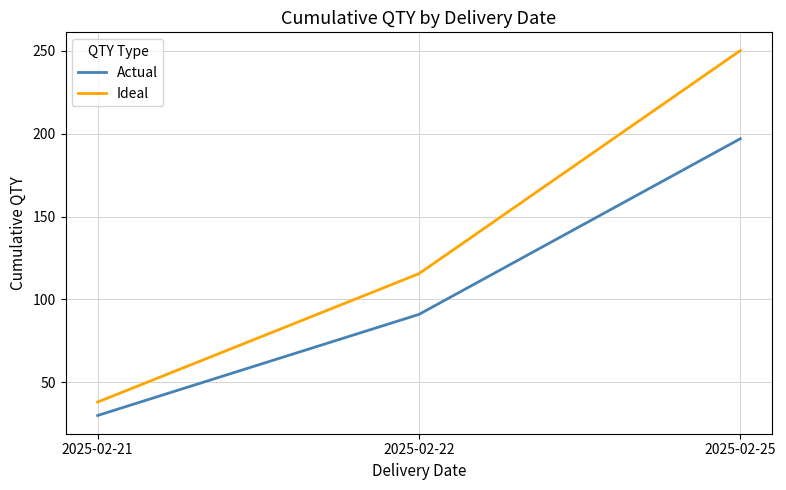

Which series has the largest total across all categories?

Ideal